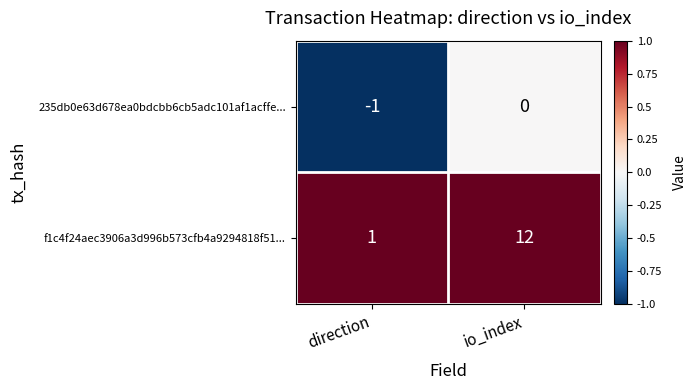

Rank the series by their maximum value, from lowest to highest.

235db0e63d678ea0bdcbb6cb5adc101af1acffe..., f1c4f24aec3906a3d996b573cfb4a9294818f51...